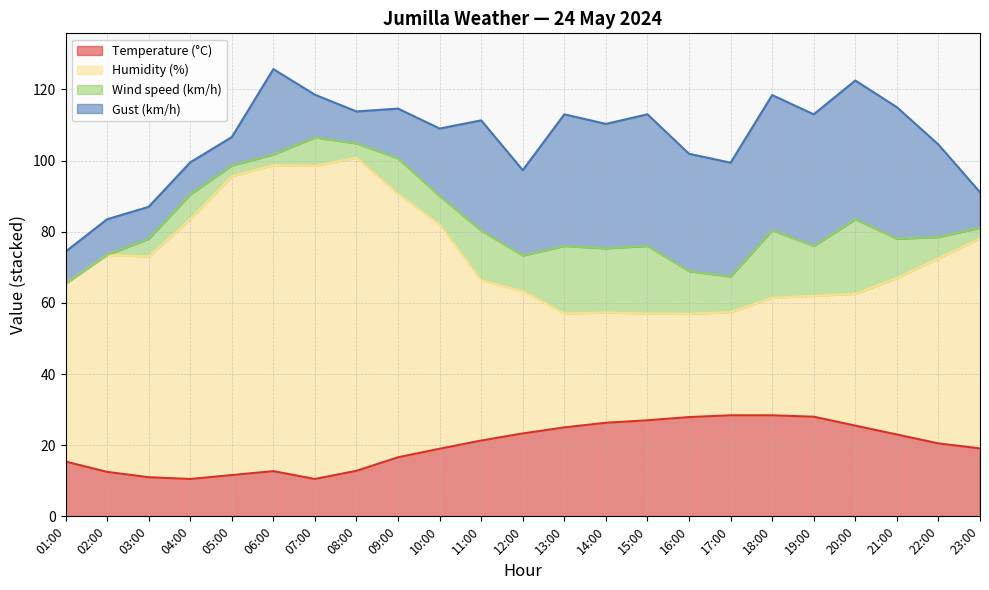

What is the difference between the maximum and minimum values in the Temperature (°C) series?

17.9